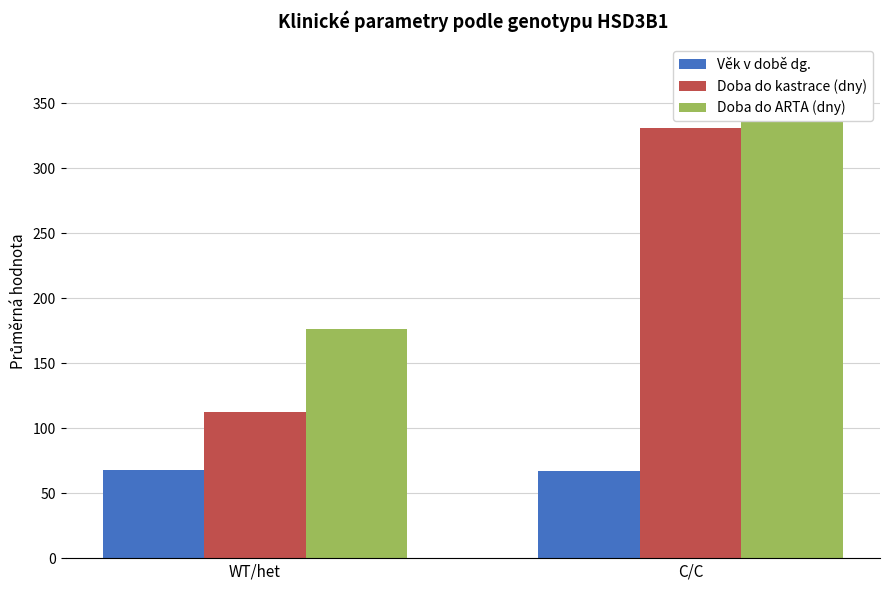

What position from the left is WT/het?

1